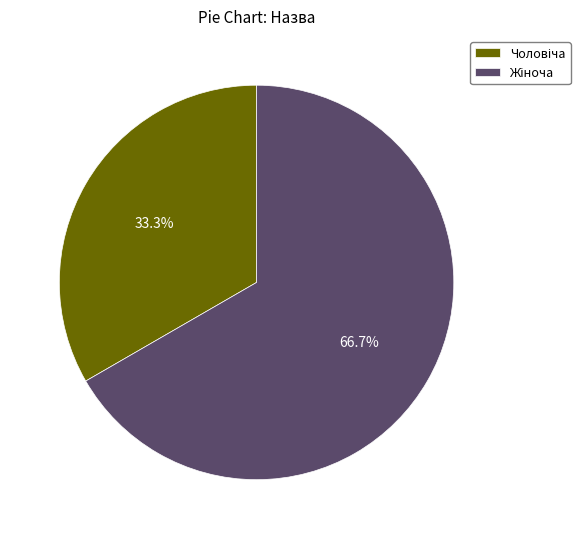

Is there a majority slice in this chart?

Yes